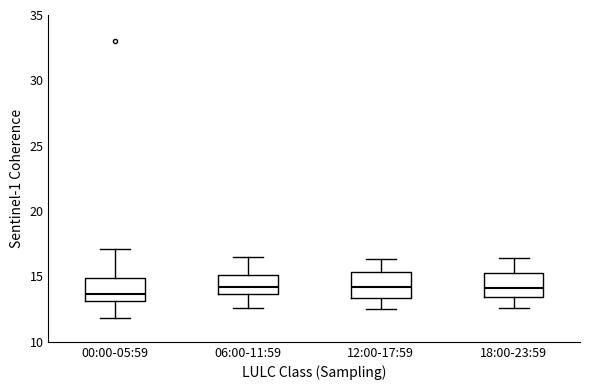

Where does the median line of the box for 18:00-23:59 sit on the y-axis? The values are not printed on the chart, so give them approximately, as read against the axis.

14.0